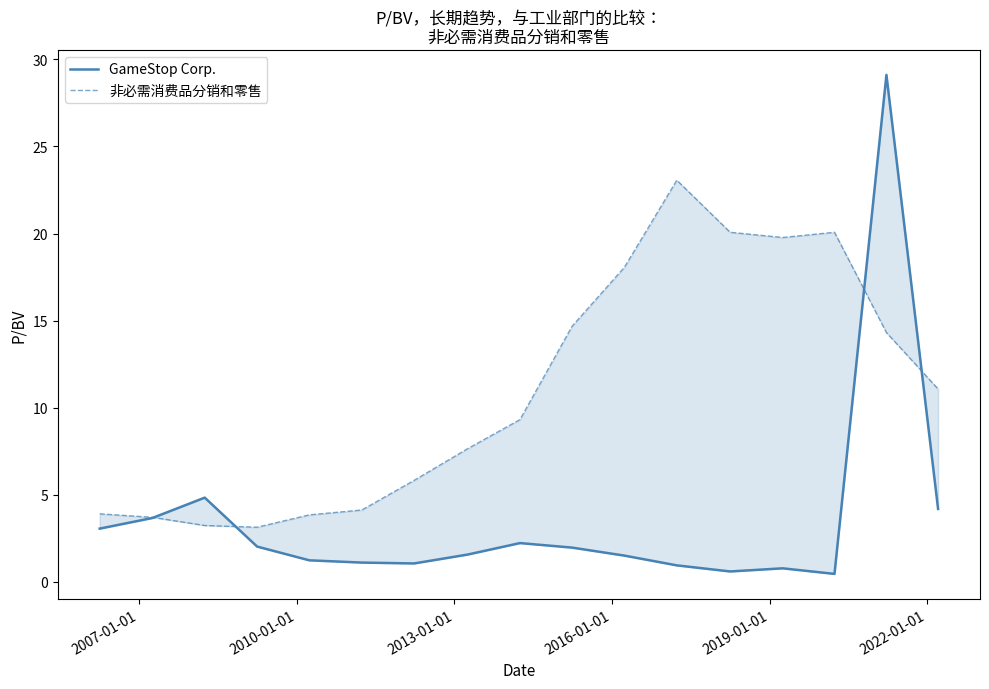

How many series are shown in this chart?

2